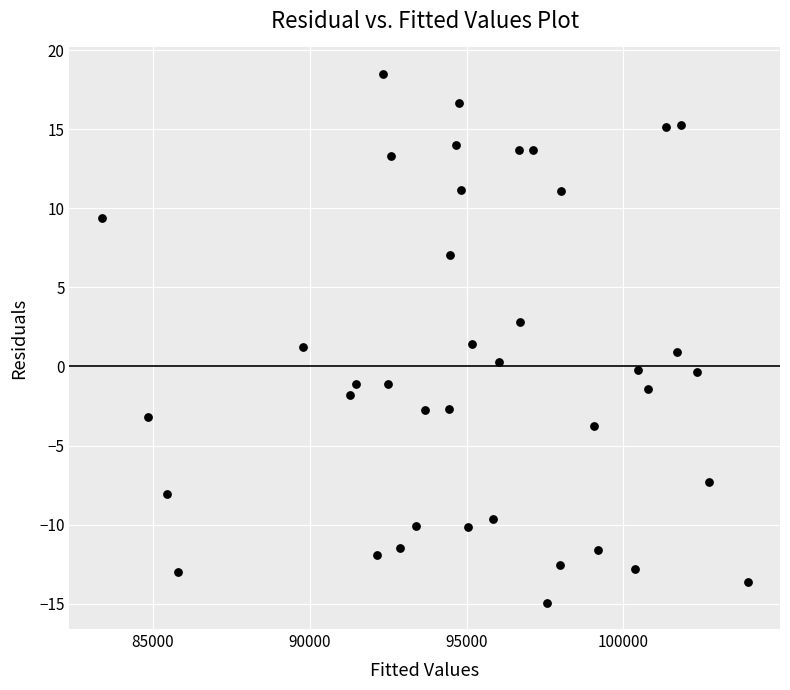

What is the range of X values (max minus min)?

20597.0